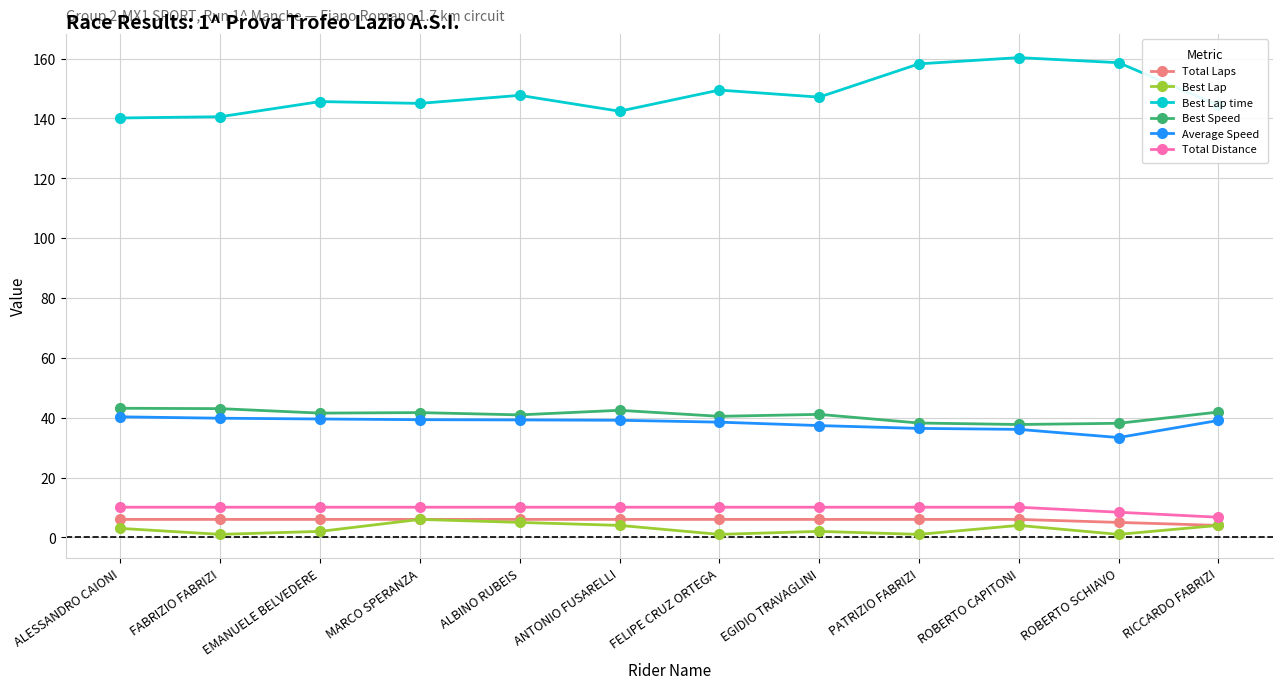

How many lines are shown in the chart?

6